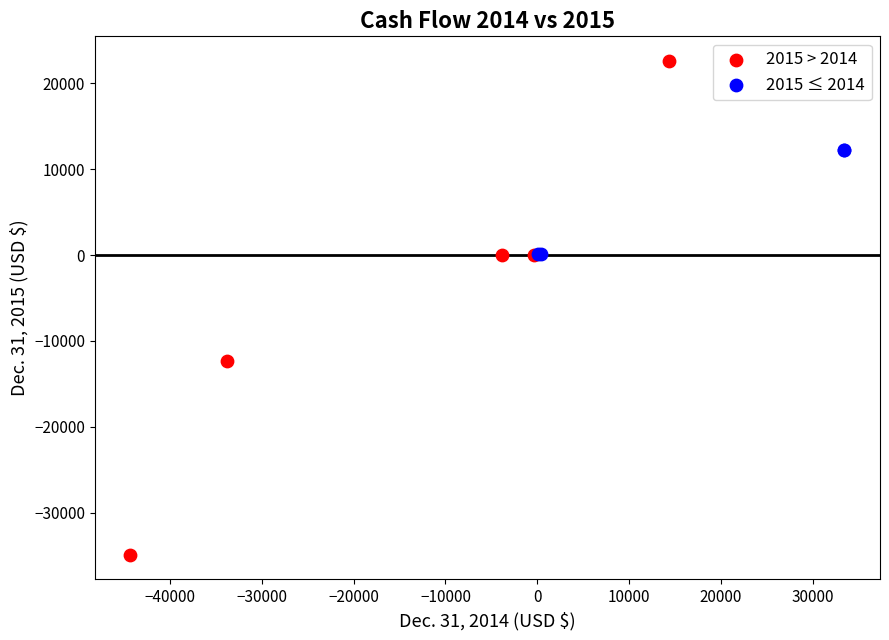

Which series has the widest spread of Y values?

2015 > 2014